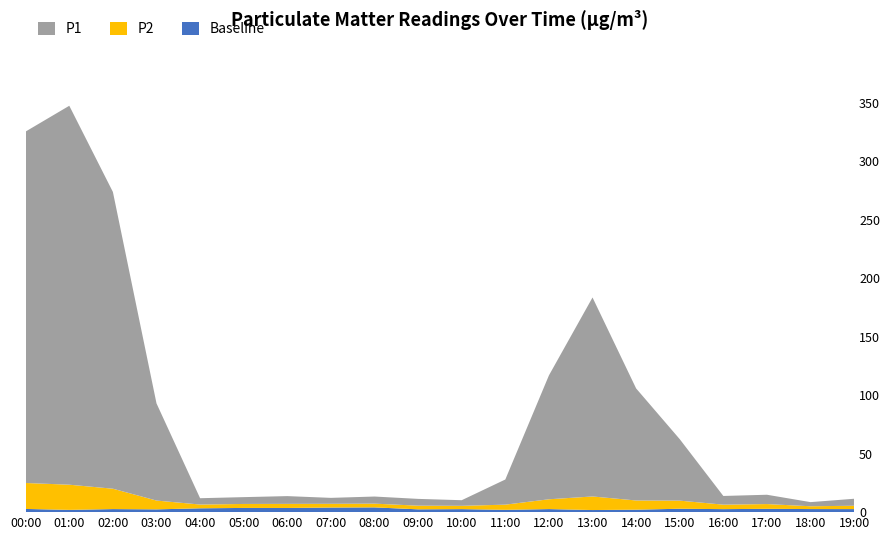

Reading left to right, extract all data points from this chart.

P1: 300.5	324.0	253.7	83.1	5.4	5.8	6.6	5.1	6.1	5.8	4.8	21.5	105.9	170.1	95.8	52.6	7.4	8.0	3.5	6.0
P2: 22.2	21.5	17.4	7.5	3.2	3.4	3.5	3.2	3.2	3.1	2.8	4.4	8.4	11.6	7.9	6.9	3.8	4.1	2.4	2.9
Baseline: 2.7	1.9	2.6	2.4	3.3	3.6	3.6	3.9	4.1	2.4	2.6	2.0	2.6	1.8	2.1	2.9	2.6	2.8	2.6	2.6